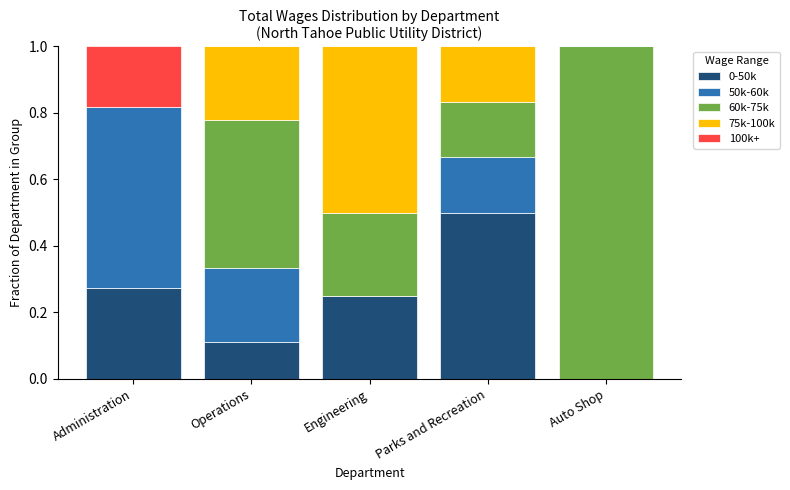

What is the total value across all series at Parks and Recreation?

1.0